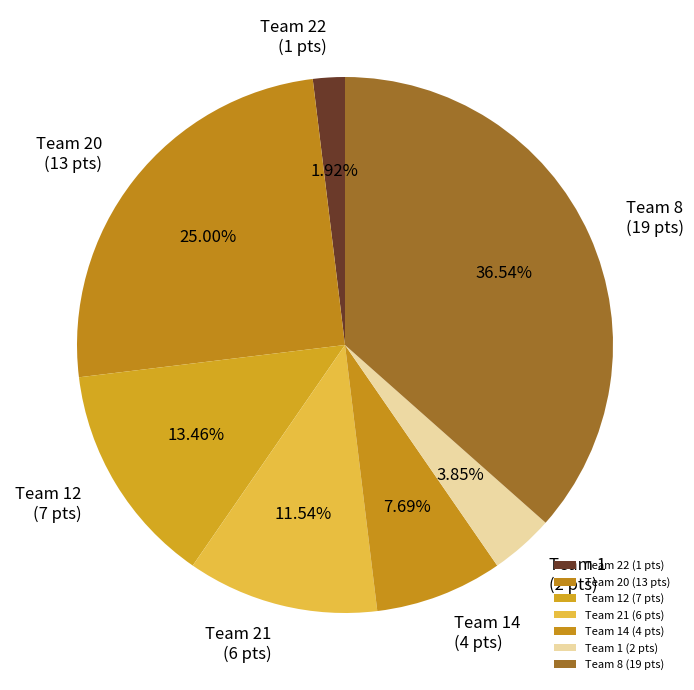

How many segments does this pie chart have?

7